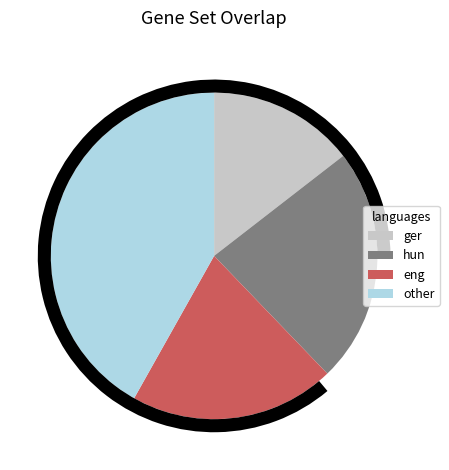

True or false: GGGCGGR_SP1_Q6 accounts for 3% of the total.

False